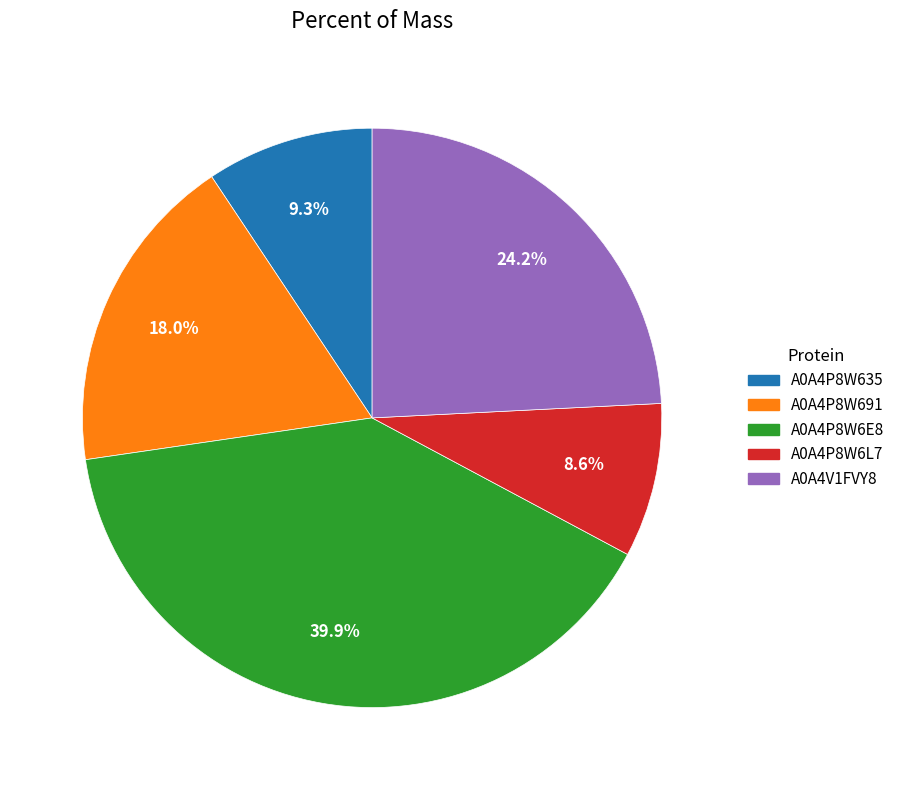

Is the sum of A0A4P8W691 and A0A4V1FVY8 greater than half?

No